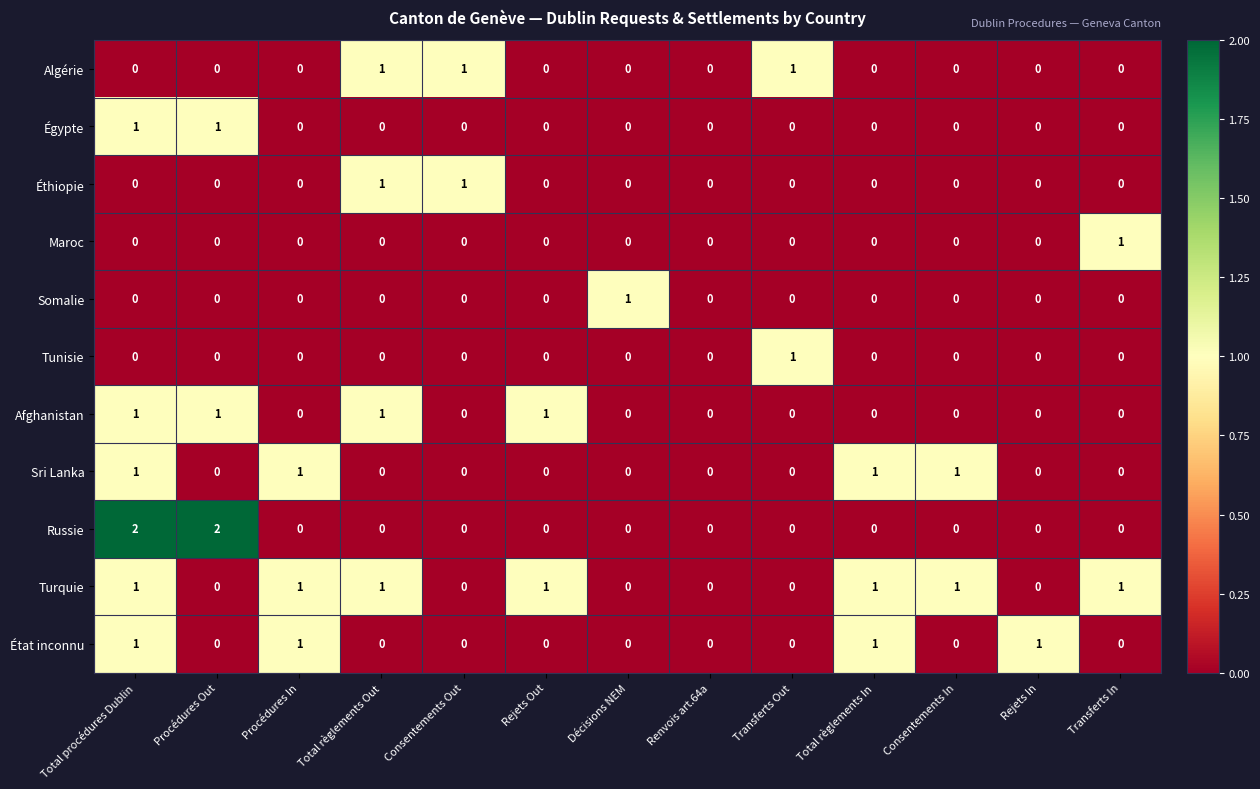

Which series has the largest range (max minus min)?

Russie